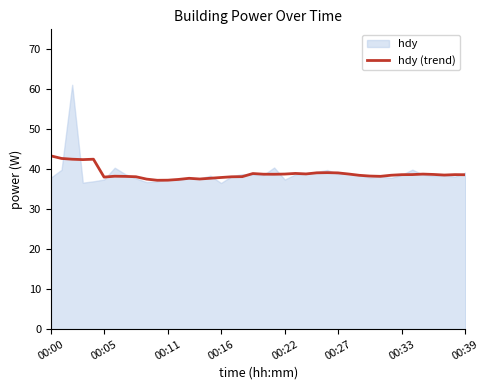

What is the difference between the maximum and second lowest values?

6.1